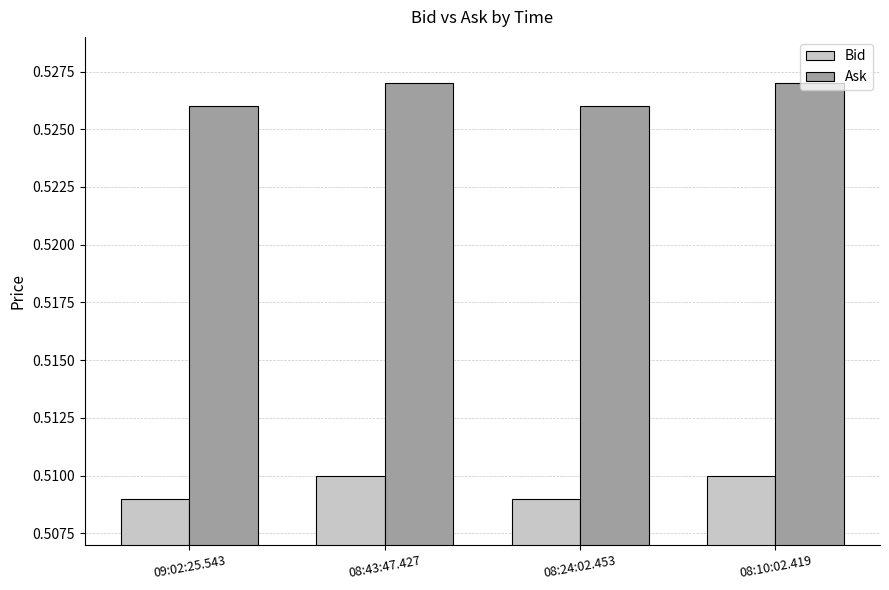

Is it true that Ask equals 0.2 at 08:43:47.427?

False